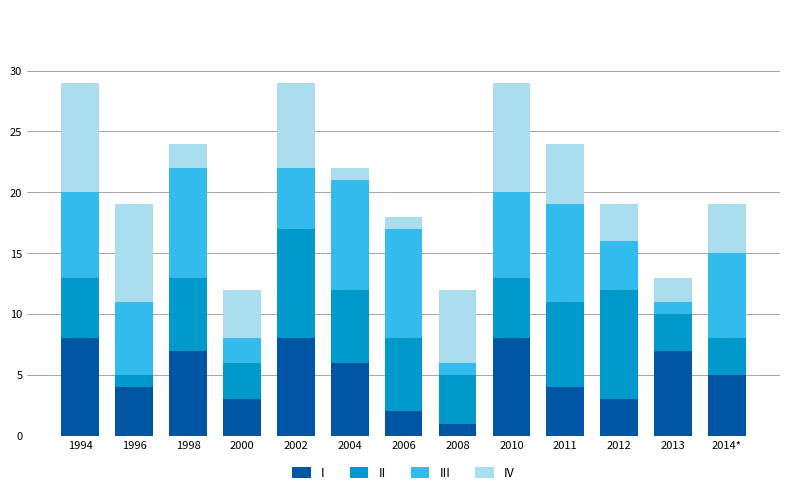

The I series shows 4 at 1996. True or false?

True